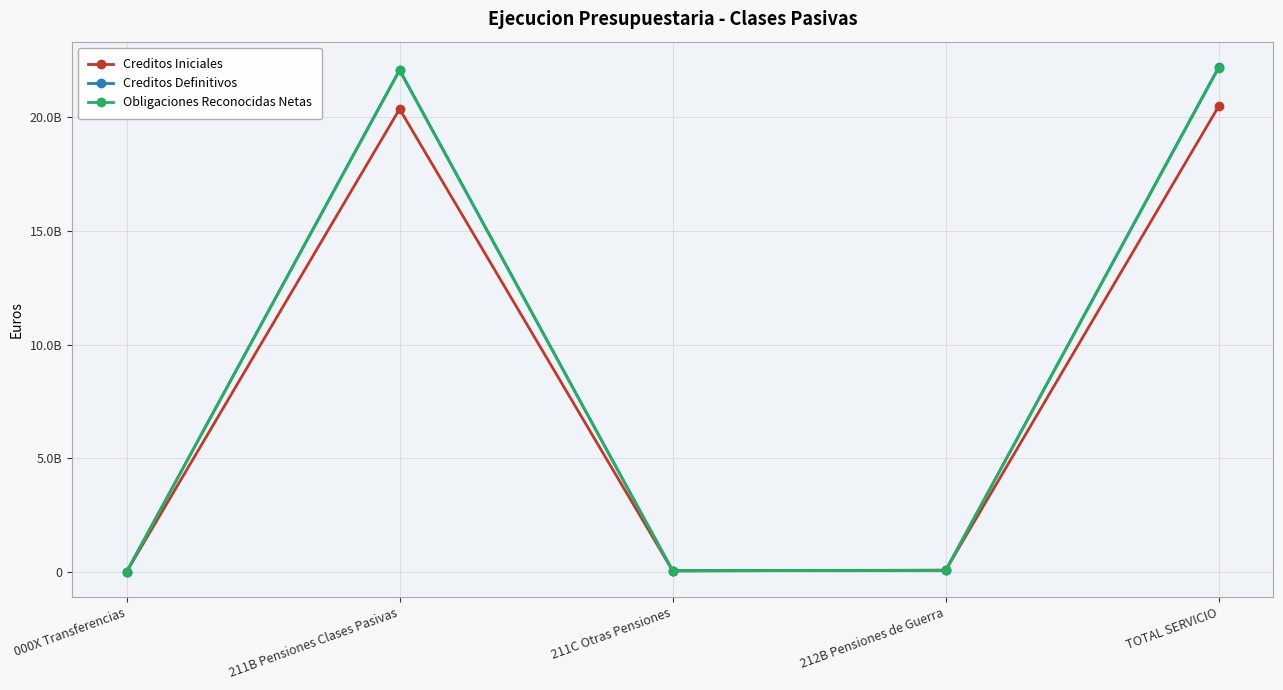

Which has a higher value, TOTAL SERVICIO or 211C Otras Pensiones?

TOTAL SERVICIO